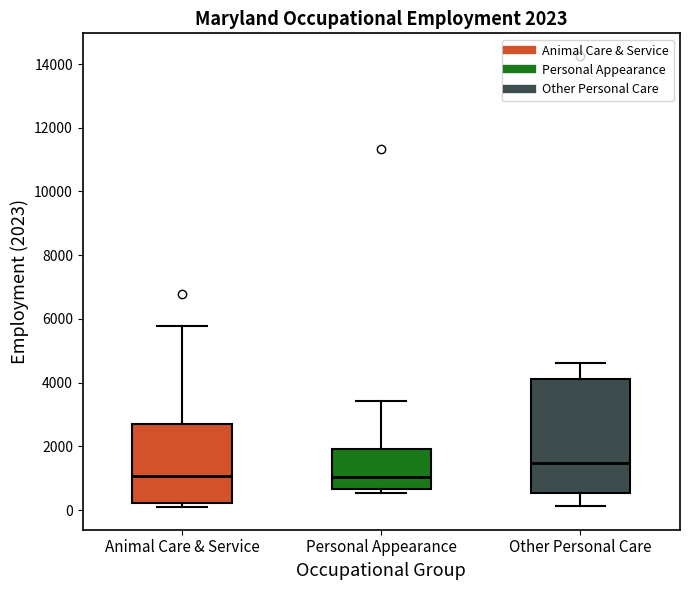

Which box is the tallest, from its lower edge to its upper edge?

Other Personal Care